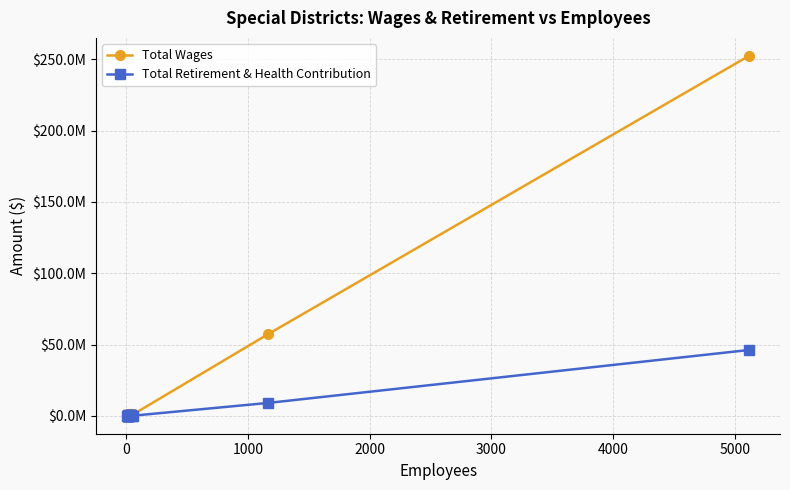

True or false: Total Wages and Total Retirement & Health Contribution intersect in this chart.

False